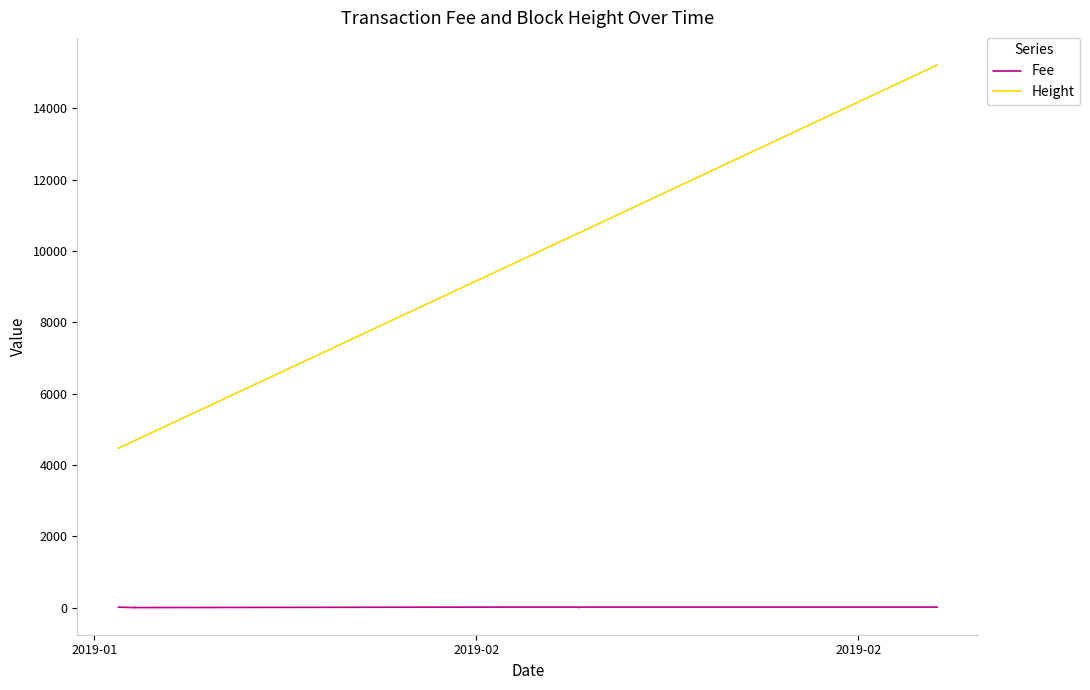

Which series has the largest total across all categories?

Height